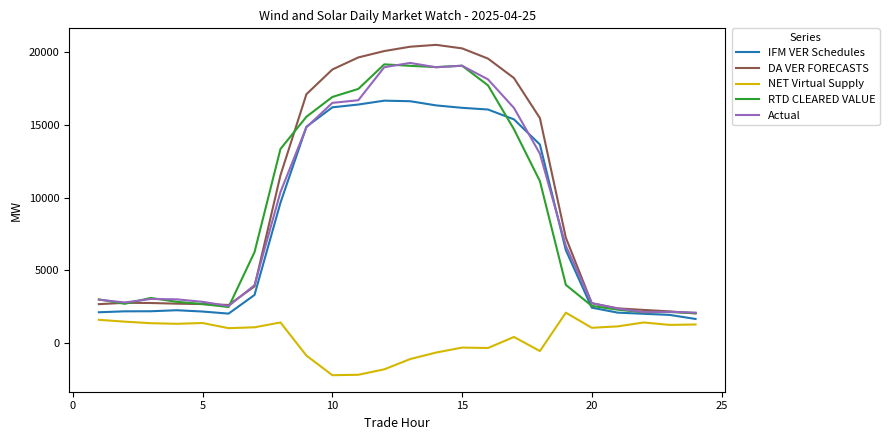

True or false: NET Virtual Supply and RTD CLEARED VALUE cross at least once.

False